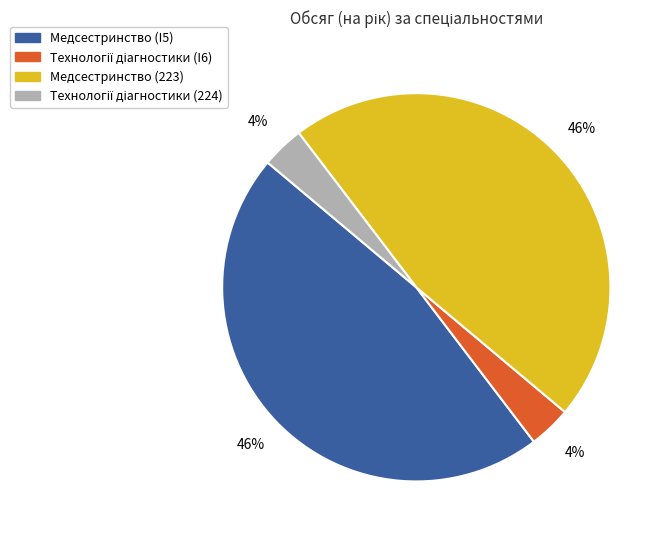

To the nearest percent, what is the average slice percentage?

25%